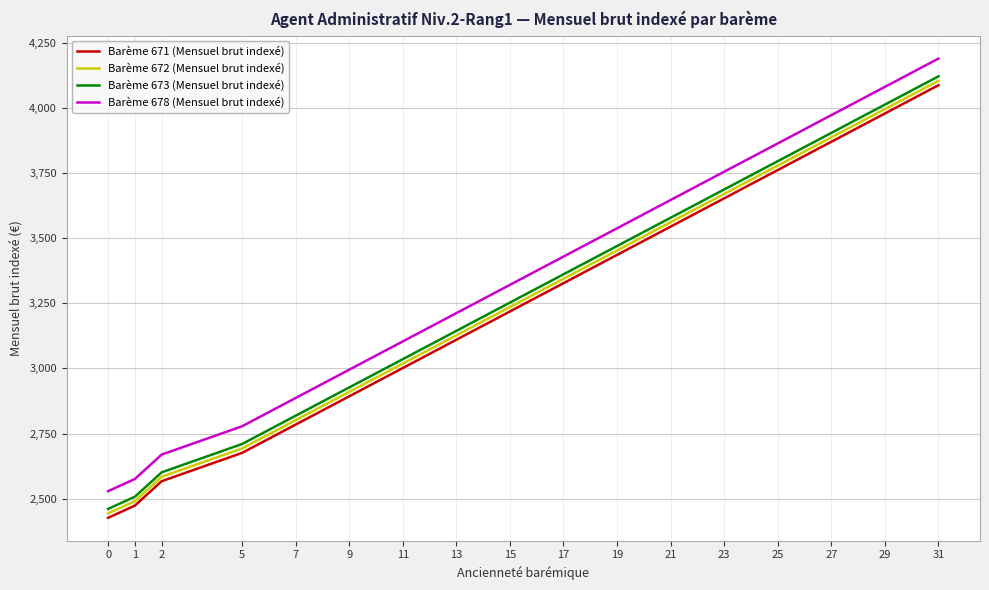

How many lines are shown in the chart?

4